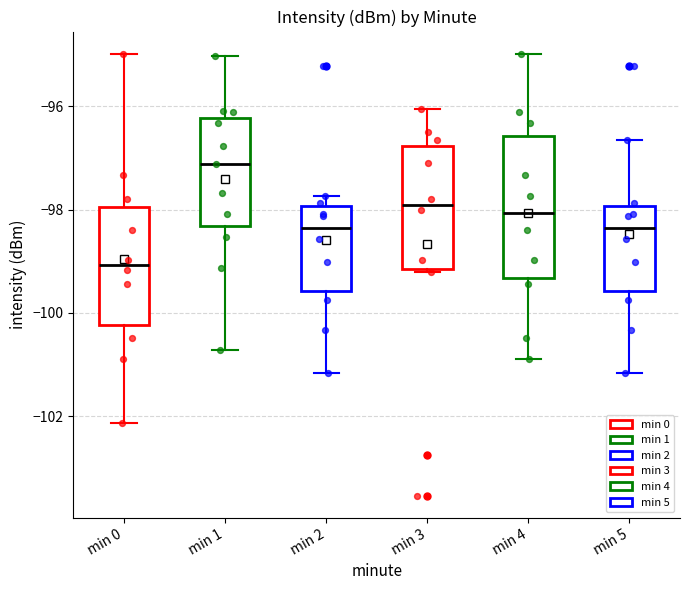

Which box's median line is the highest?

min 1